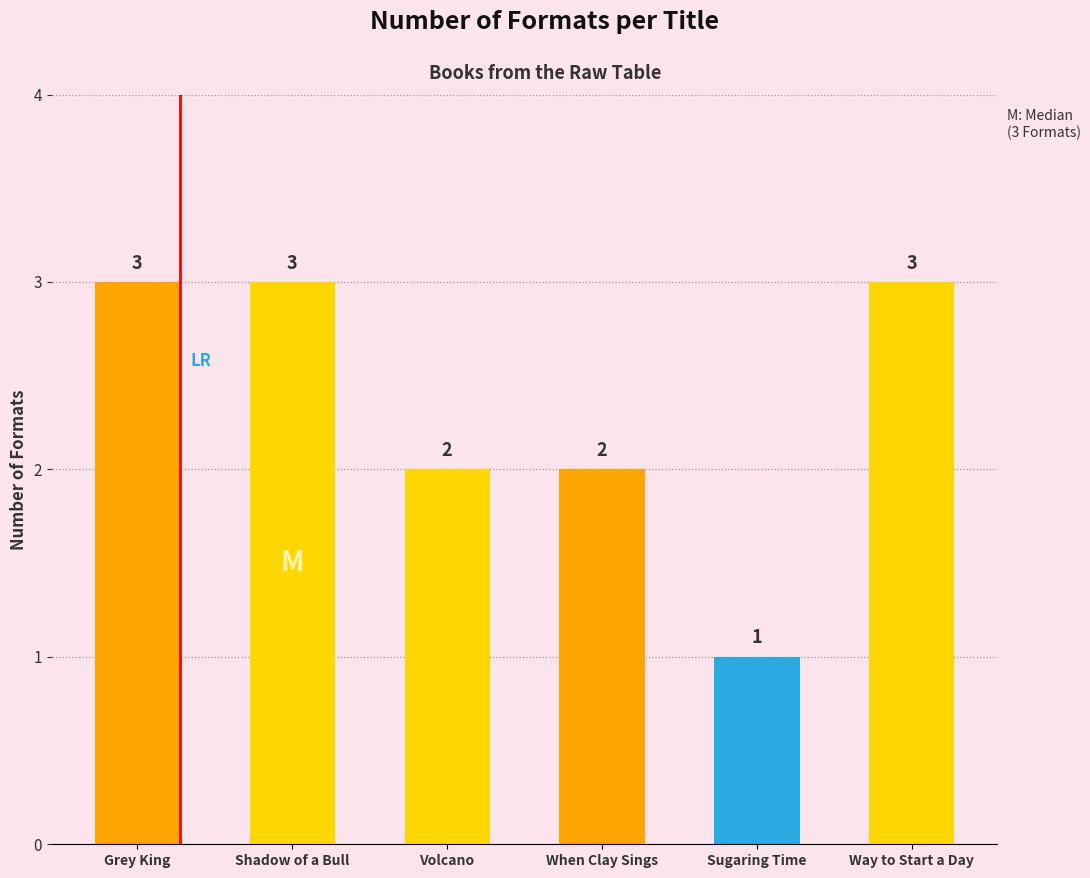

Count the values in the range 2 to 3.

5